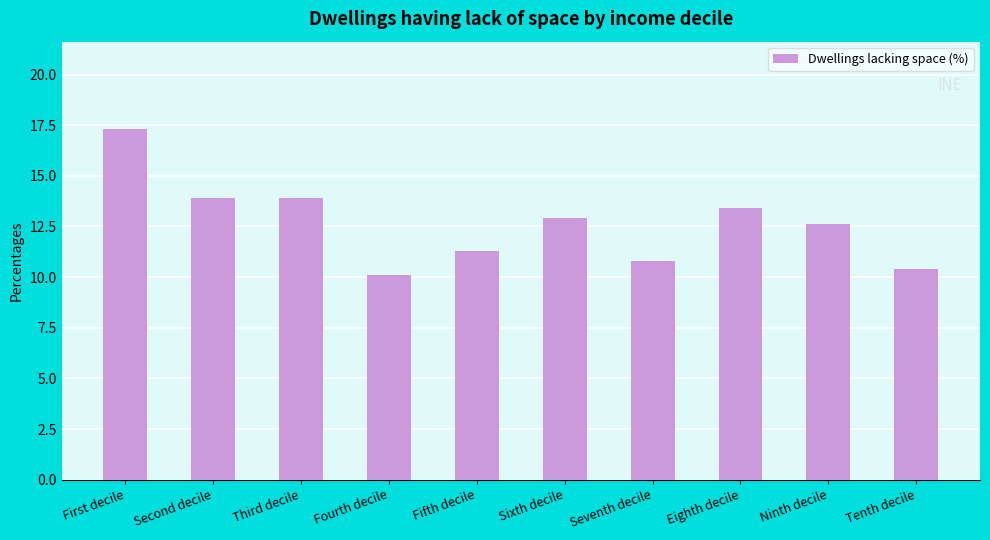

Reading left to right, transcribe all the data shown in this chart.

17.3	13.9	13.9	10.1	11.3	12.9	10.8	13.4	12.6	10.4